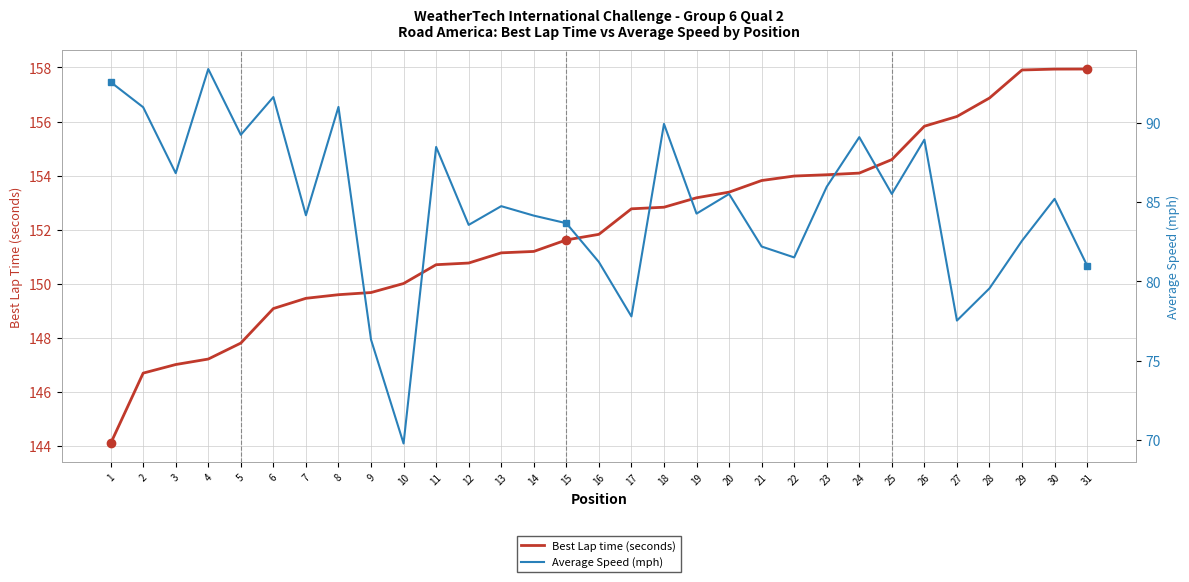

How many data points in Average Speed (mph) are less than 84?

12